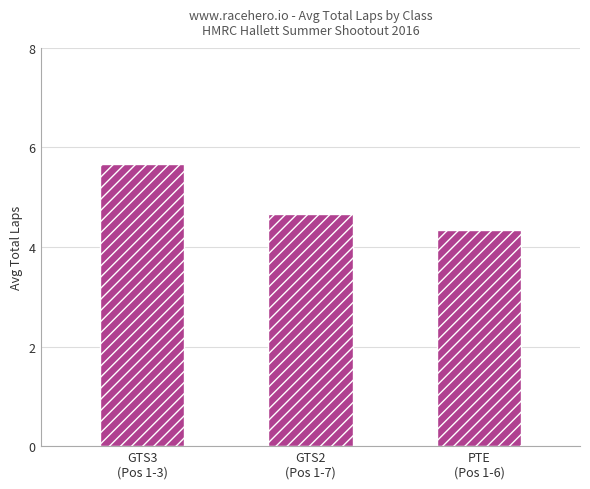

What position from the right is GTS2
(Pos 1-7)?

2